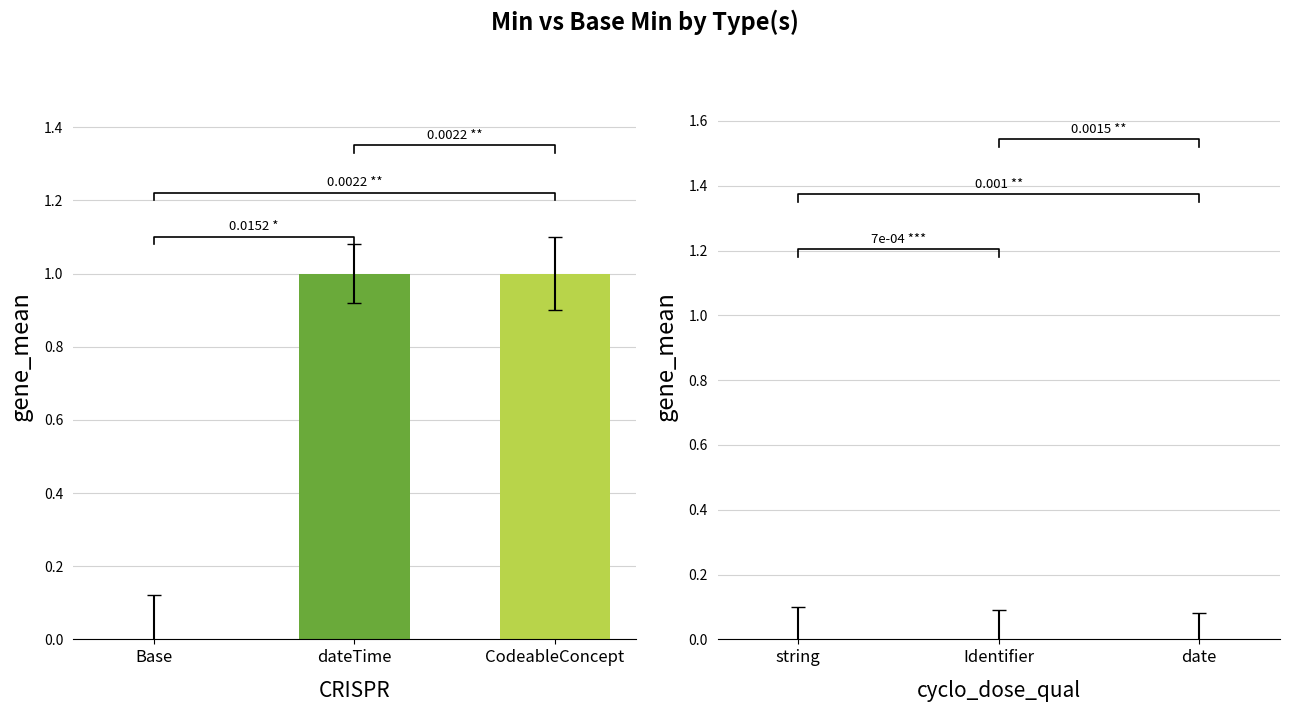

At how many categories does at least one series exceed 0?

2